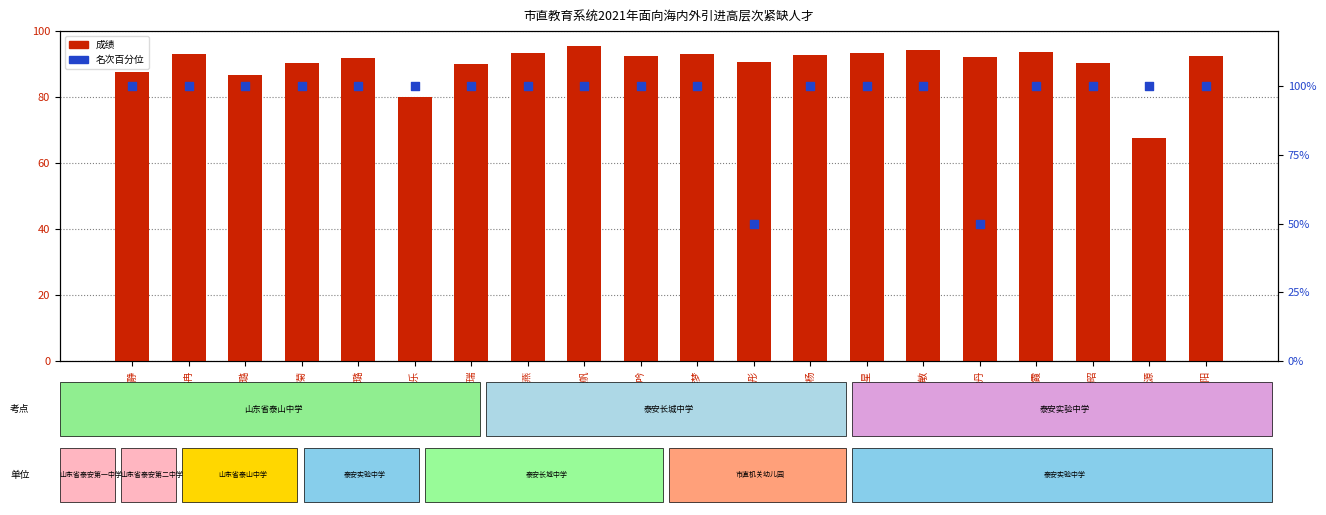

What is the total value across all series at 高冉?

193.0